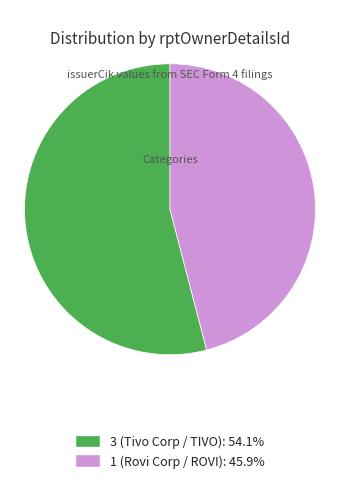

Is it true that 1 (Rovi Corp / ROVI) is 46% of the pie?

True